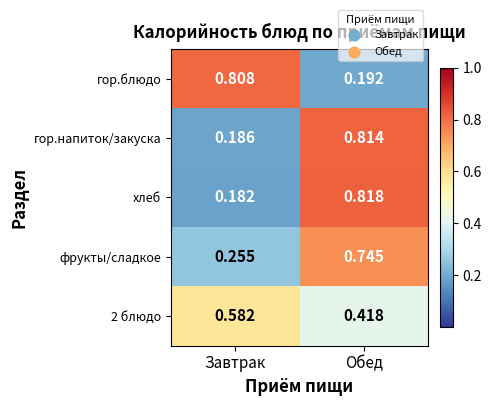

At which category is the sum across all series the highest?

Обед